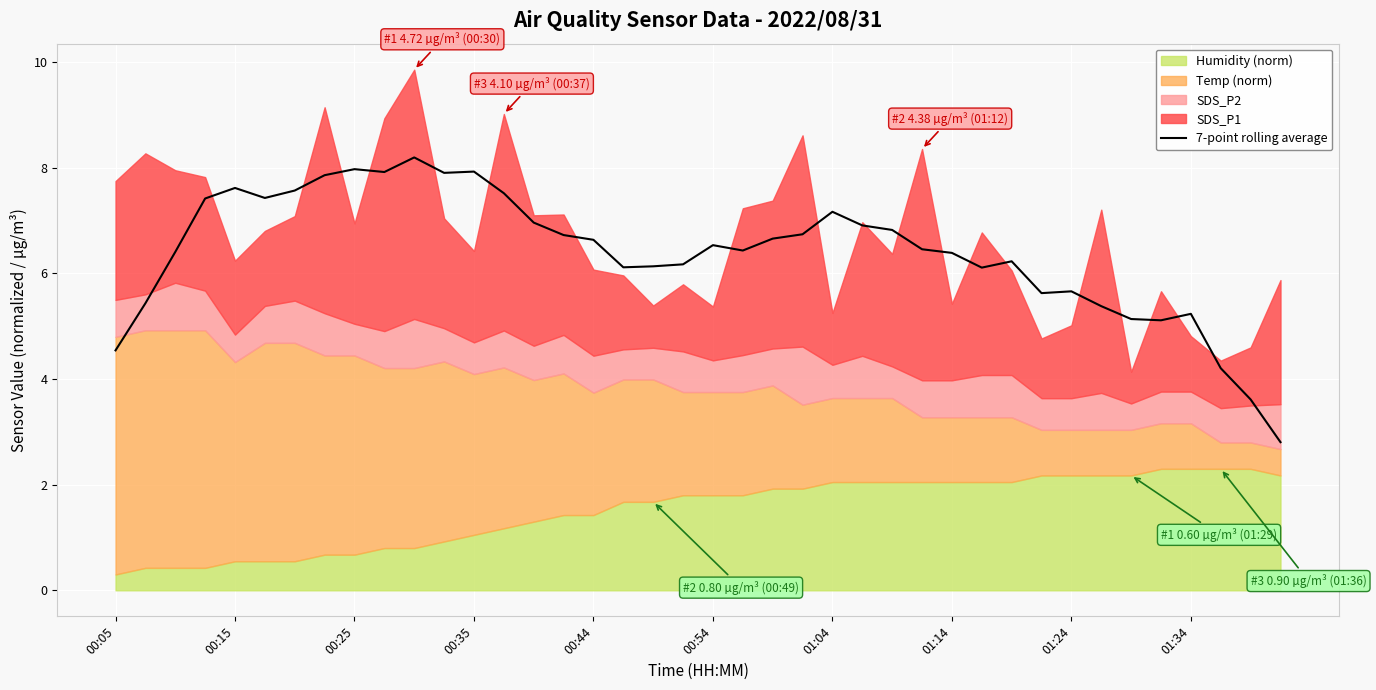

Is it true that 7-point rolling average equals 6.6 at 00:44?

True